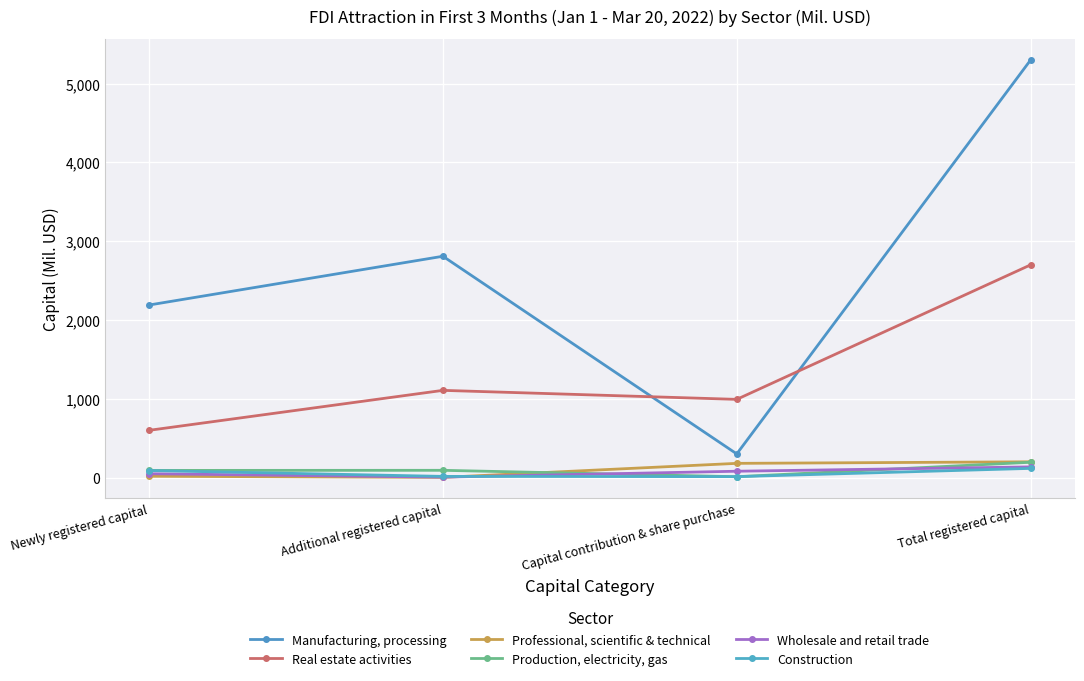

What is the difference between the Production, electricity, gas values at Total registered capital and Capital contribution & share purchase?

183.6